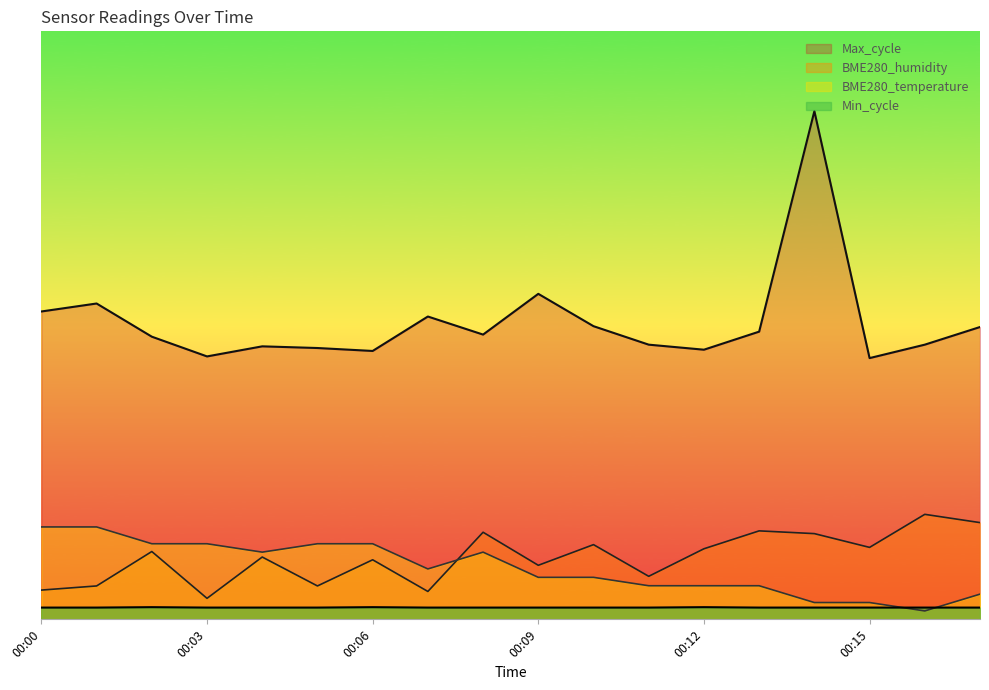

What is the average value of the Min_cycle series?

28.2